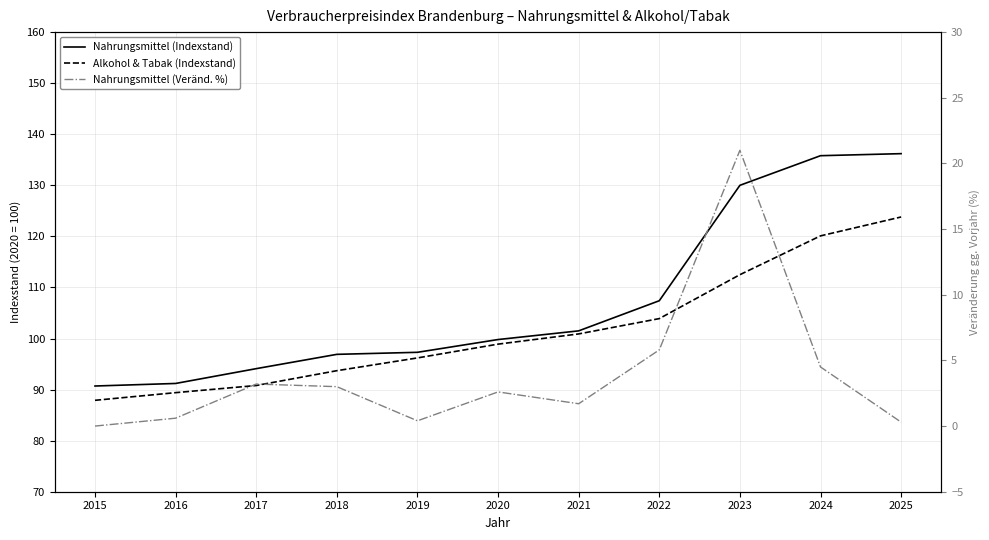

Reading left to right, what are all the values shown in this chart?

Nahrungsmittel (Indexstand): 2015=90.7	2016=91.2	2017=94.1	2018=96.9	2019=97.3	2020=99.8	2021=101.5	2022=107.4	2023=130.0	2024=135.8	2025=136.2
Alkohol & Tabak (Indexstand): 2015=87.9	2016=89.4	2017=90.8	2018=93.7	2019=96.2	2020=98.9	2021=100.9	2022=103.9	2023=112.5	2024=120.1	2025=123.8
Nahrungsmittel (Veränd. %): 2015=0.0	2016=0.6	2017=3.2	2018=3.0	2019=0.4	2020=2.6	2021=1.7	2022=5.8	2023=21.0	2024=4.5	2025=0.3